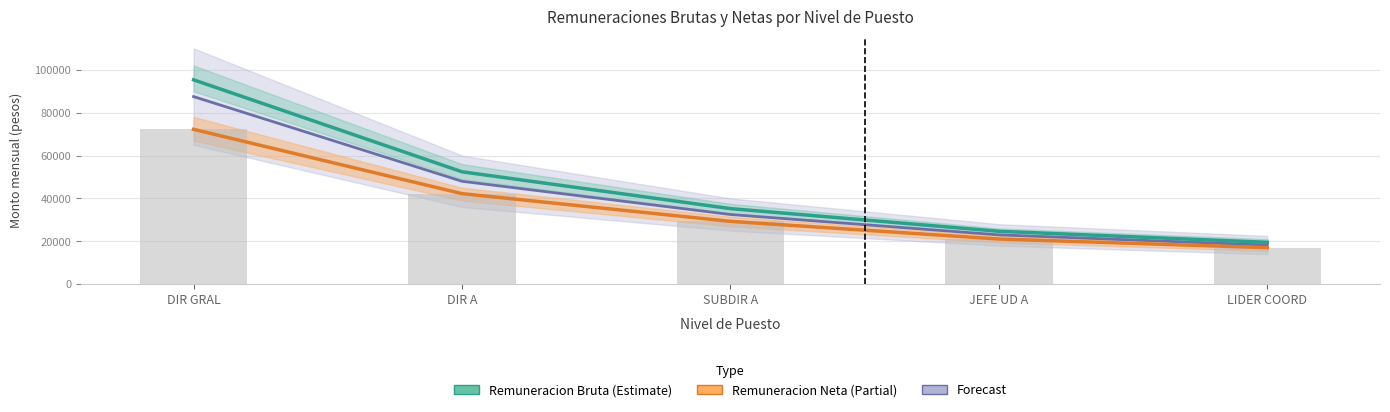

Which series has the largest total across all categories?

Remuneracion Bruta